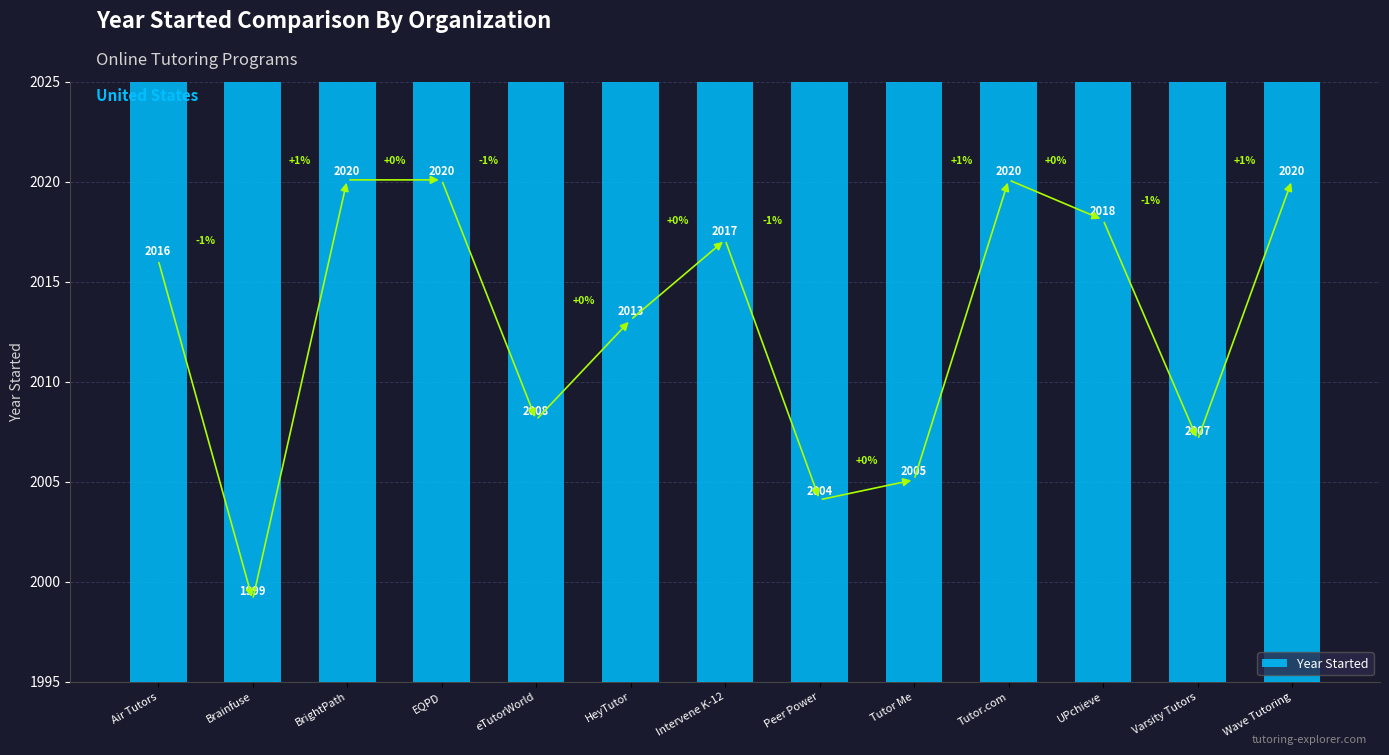

What is the label of the 12th bar from the right?

Brainfuse